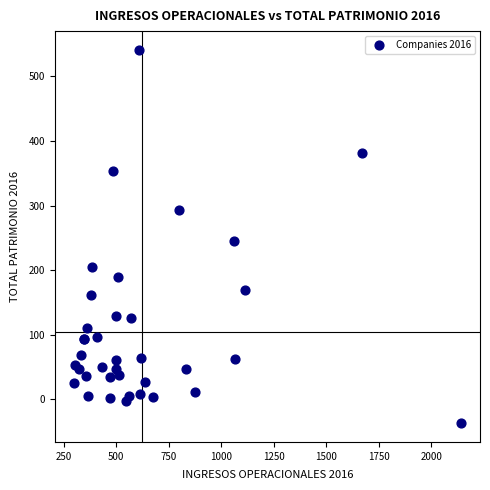

What Y value in the scatter plot is closest to 252?

245.2